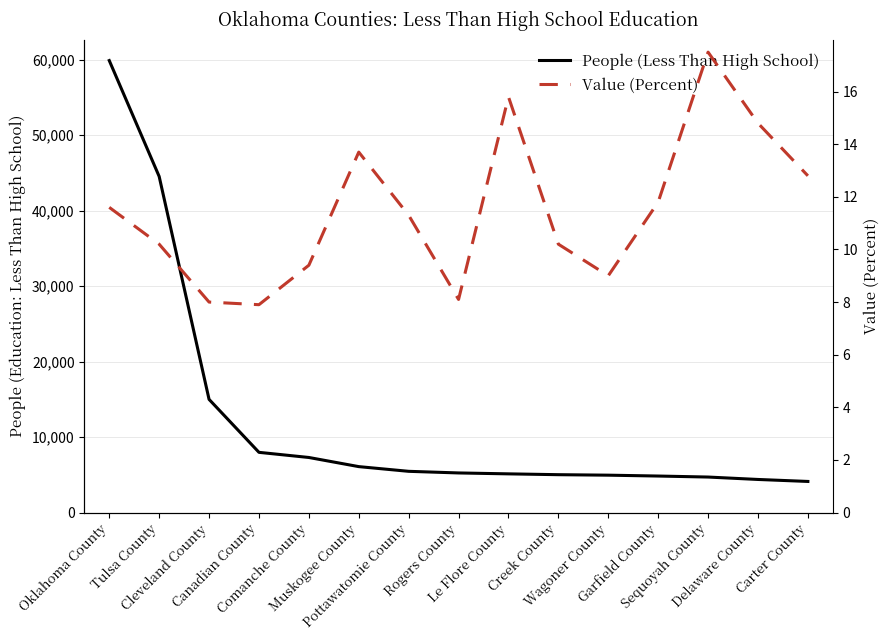

Where is People (Less Than High School) nearest to the value 31990?

Tulsa County